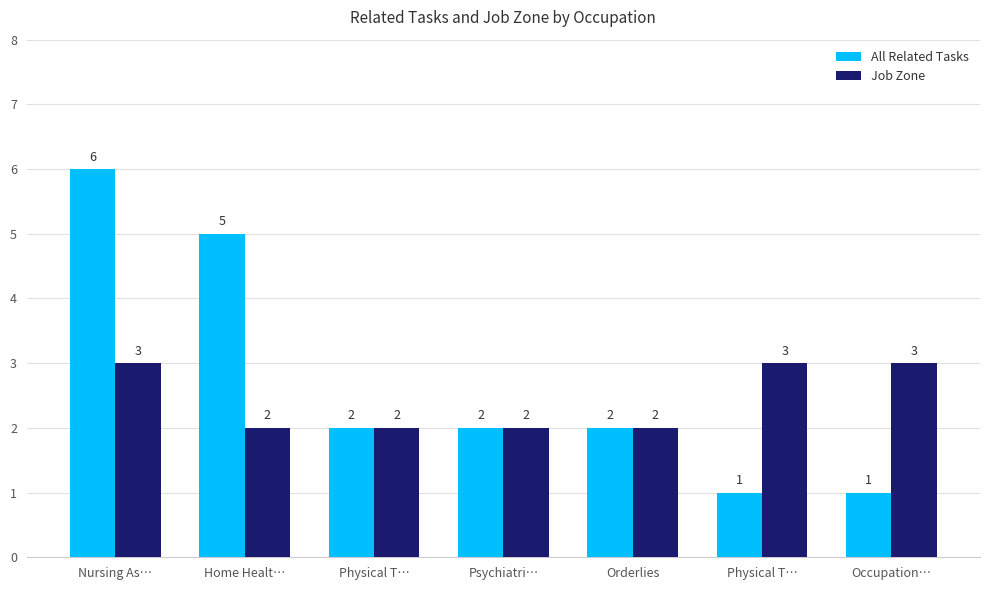

What is the value of the Job Zone bar at the 2nd from the left?

2